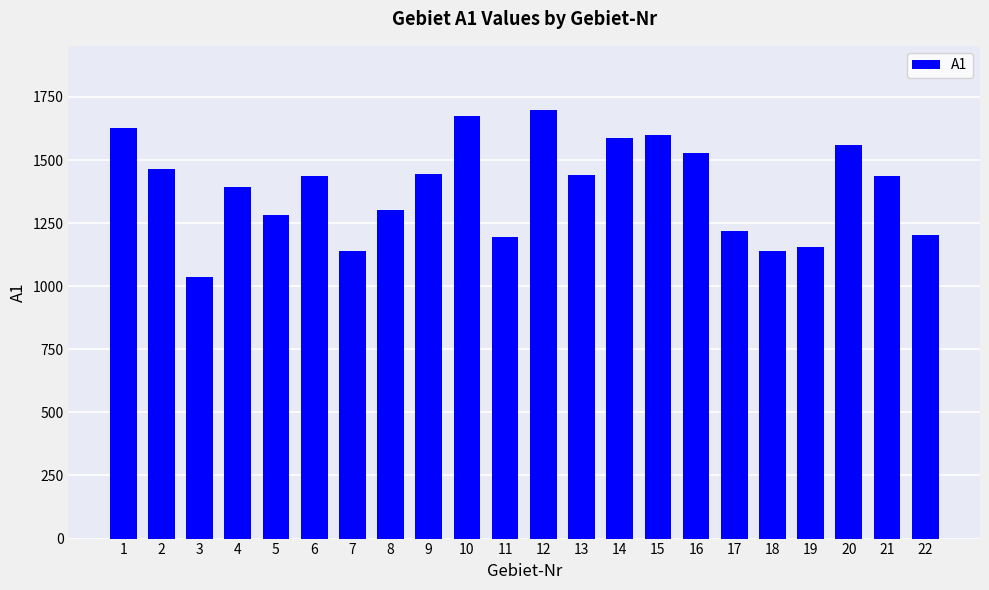

At which label does the data first exceed 1438?

1